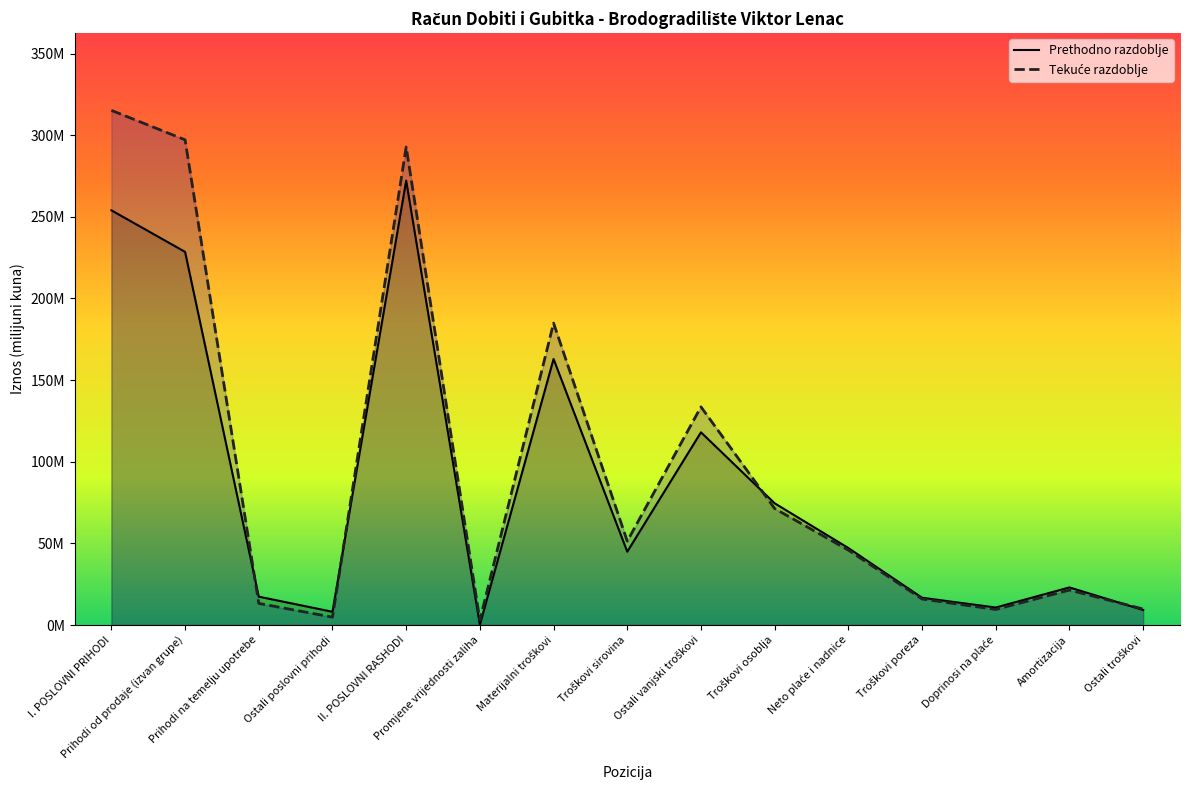

The value of Tekuće razdoblje at I. POSLOVNI PRIHODI is 210.1. True or false?

False